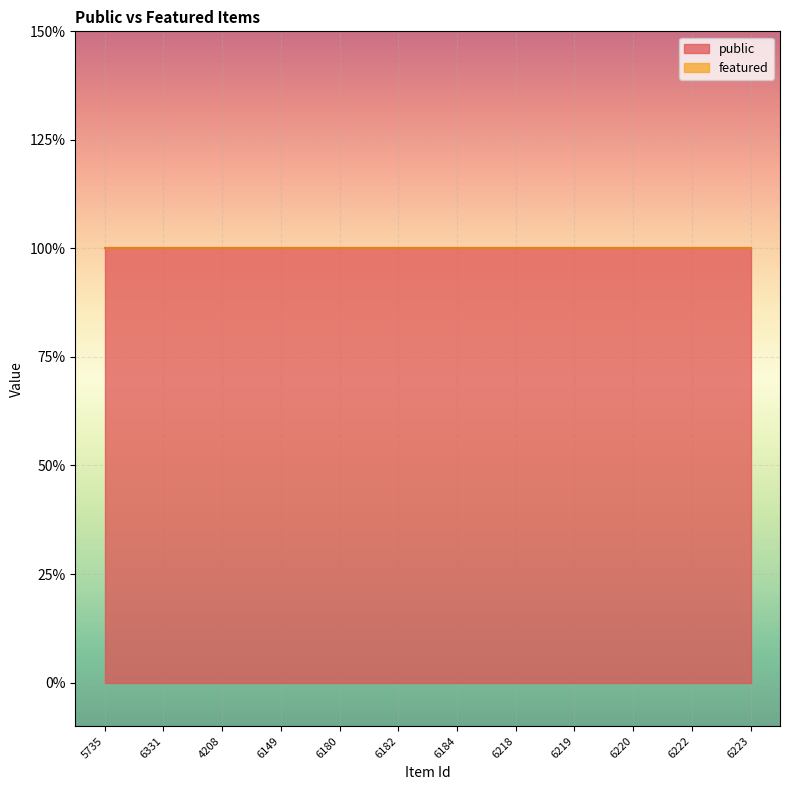

At how many categories does at least one series exceed 0?

12